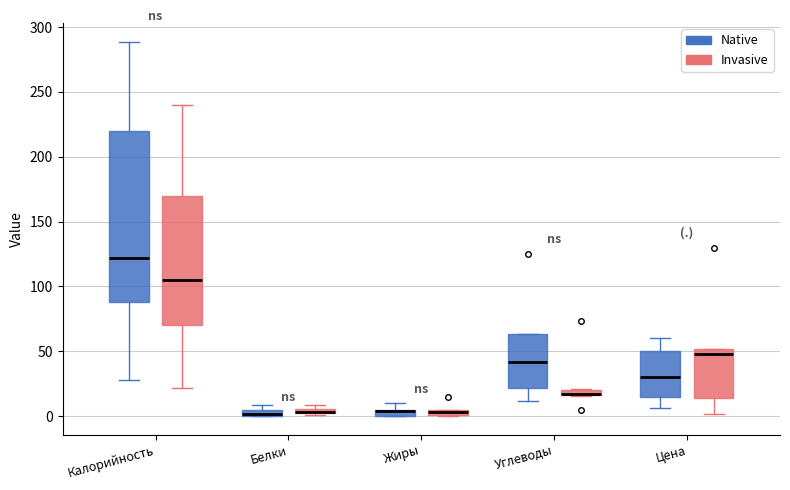

Where is the lower edge of the box for Жиры (Invasive) on the y-axis? The values are not printed on the chart, so give them approximately, as read against the axis.

0